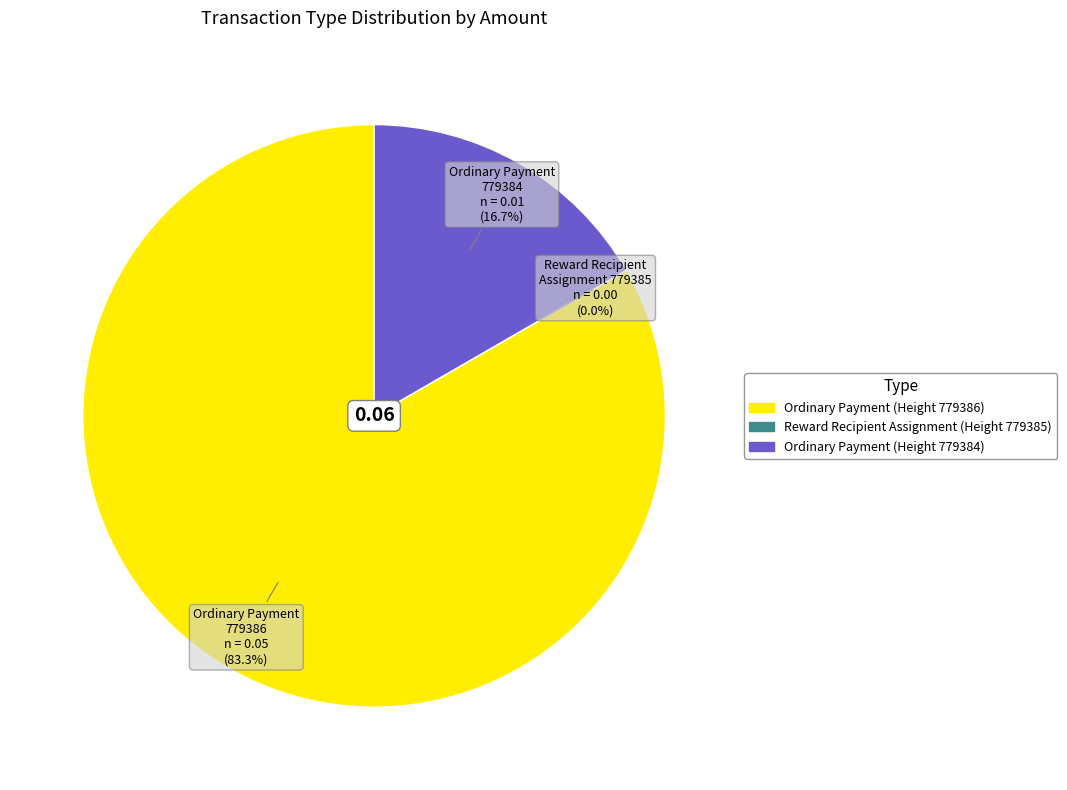

To the nearest percent, what portion does Ordinary Payment
(Height 779386) represent?

83%